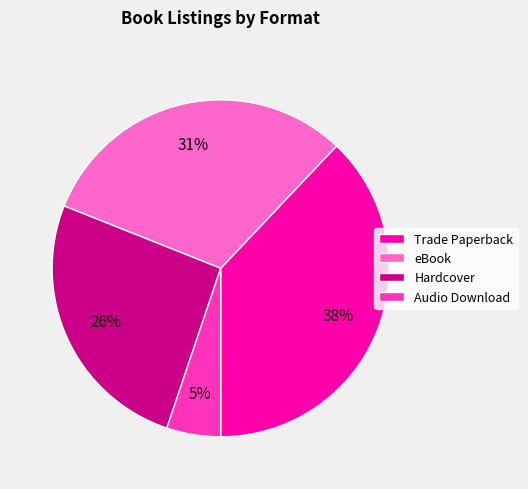

Which has a higher value, Trade Paperback or Hardcover?

Trade Paperback